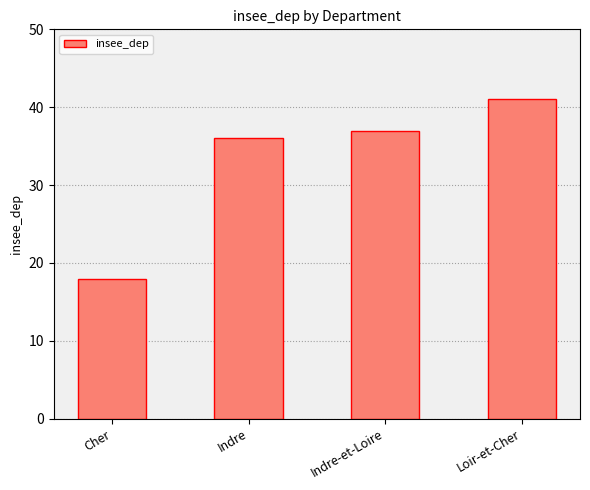

What position from the right is Loir-et-Cher?

1